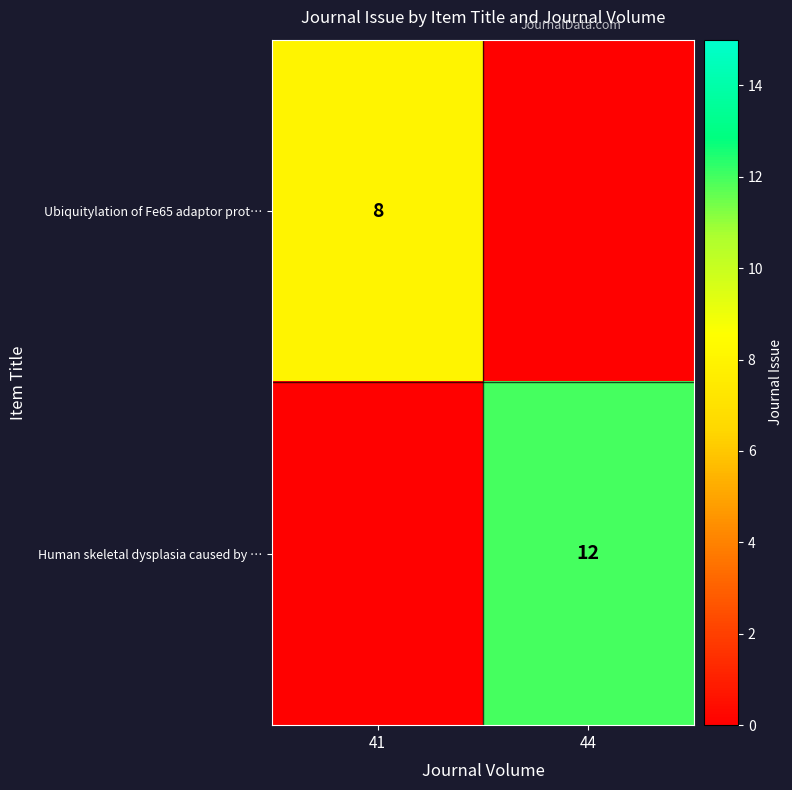

True or false: Human skeletal dysplasia caused by … has a value of 5.3 at 44.

False